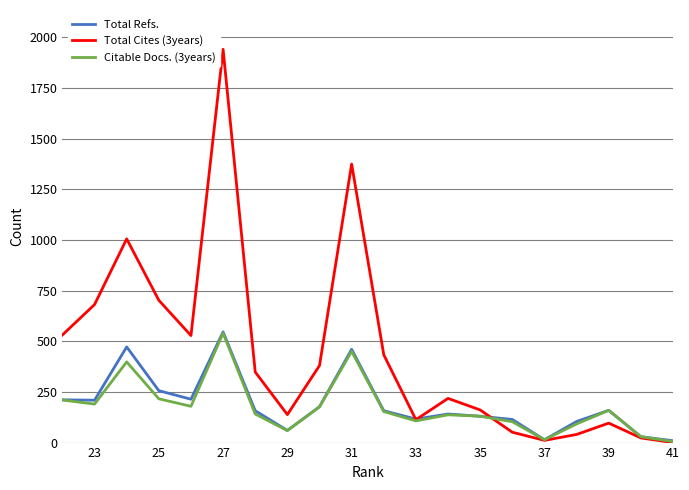

True or false: Total Refs. and Citable Docs. (3years) cross at least once.

False